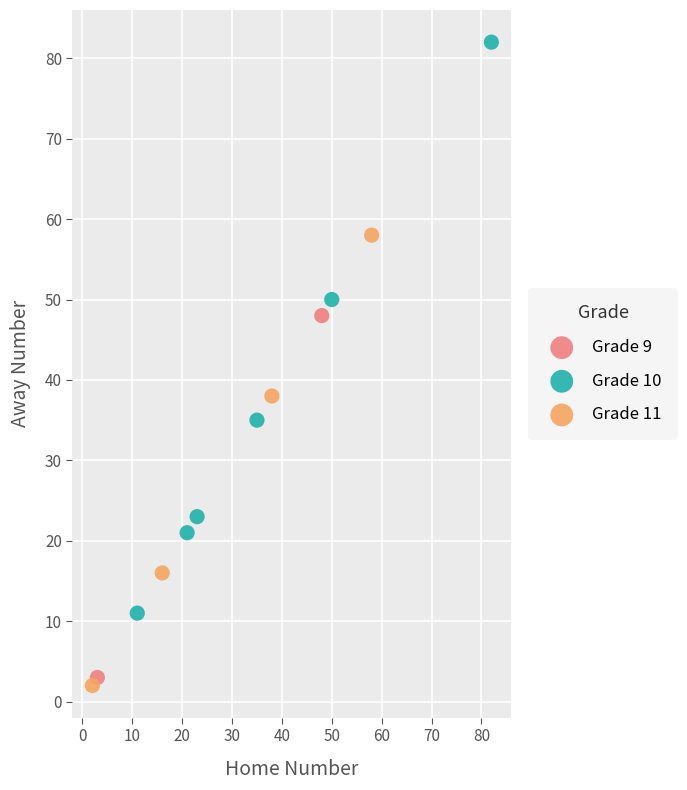

What are all the series names shown in the legend?

Grade 9, Grade 10, Grade 11